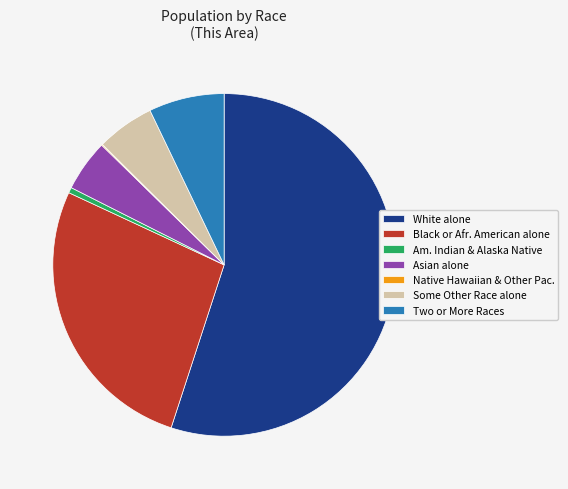

The White alone slice represents 65% of the pie. True or false?

False